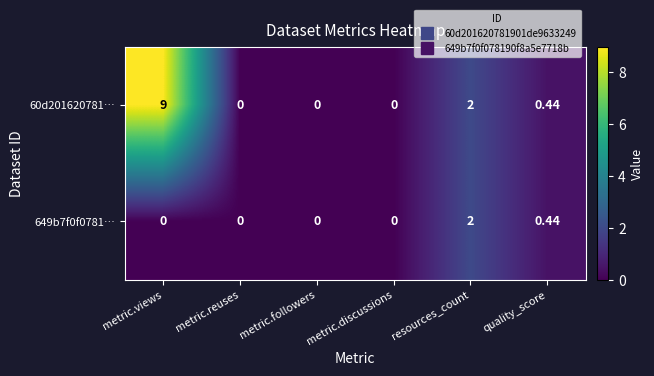

Is the value of 60d201620781… at metric.followers greater than the value of 649b7f0f0781… at resources_count?

No